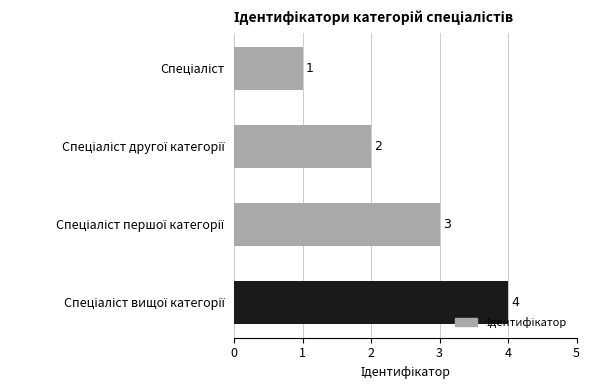

How many data points are less than 3?

2